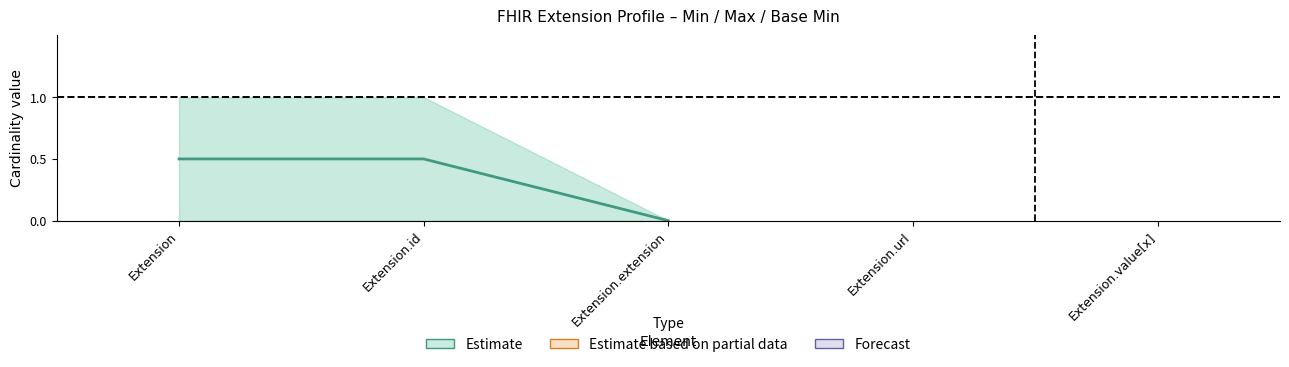

Does the chart have visible grid lines?

No